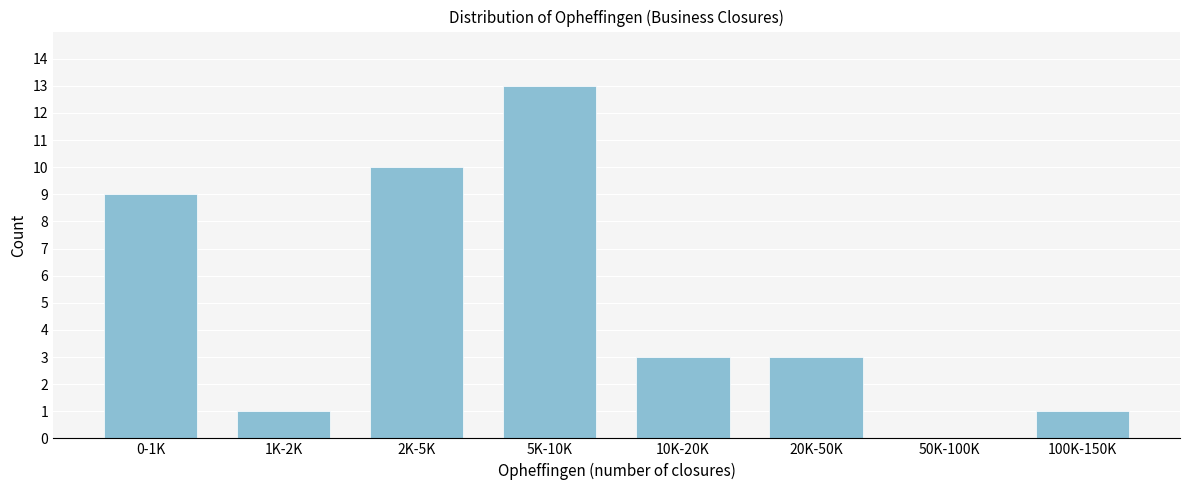

Reading left to right, list all the values displayed in this chart.

0-1K=9	1K-2K=1	2K-5K=10	5K-10K=13	10K-20K=3	20K-50K=3	50K-100K=0	100K-150K=1